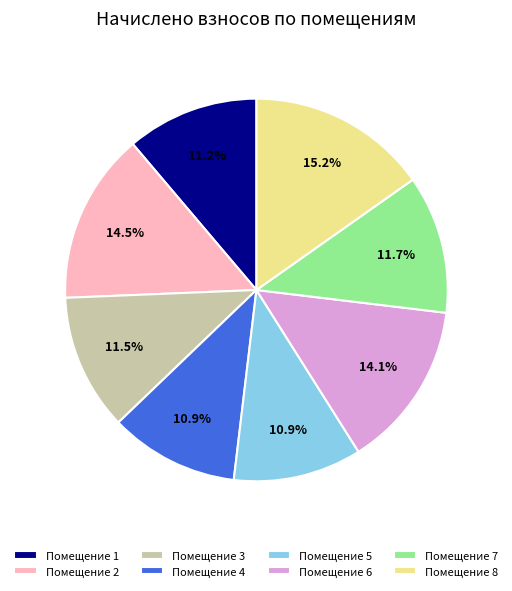

Which category has the biggest portion of the pie?

Помещение 8